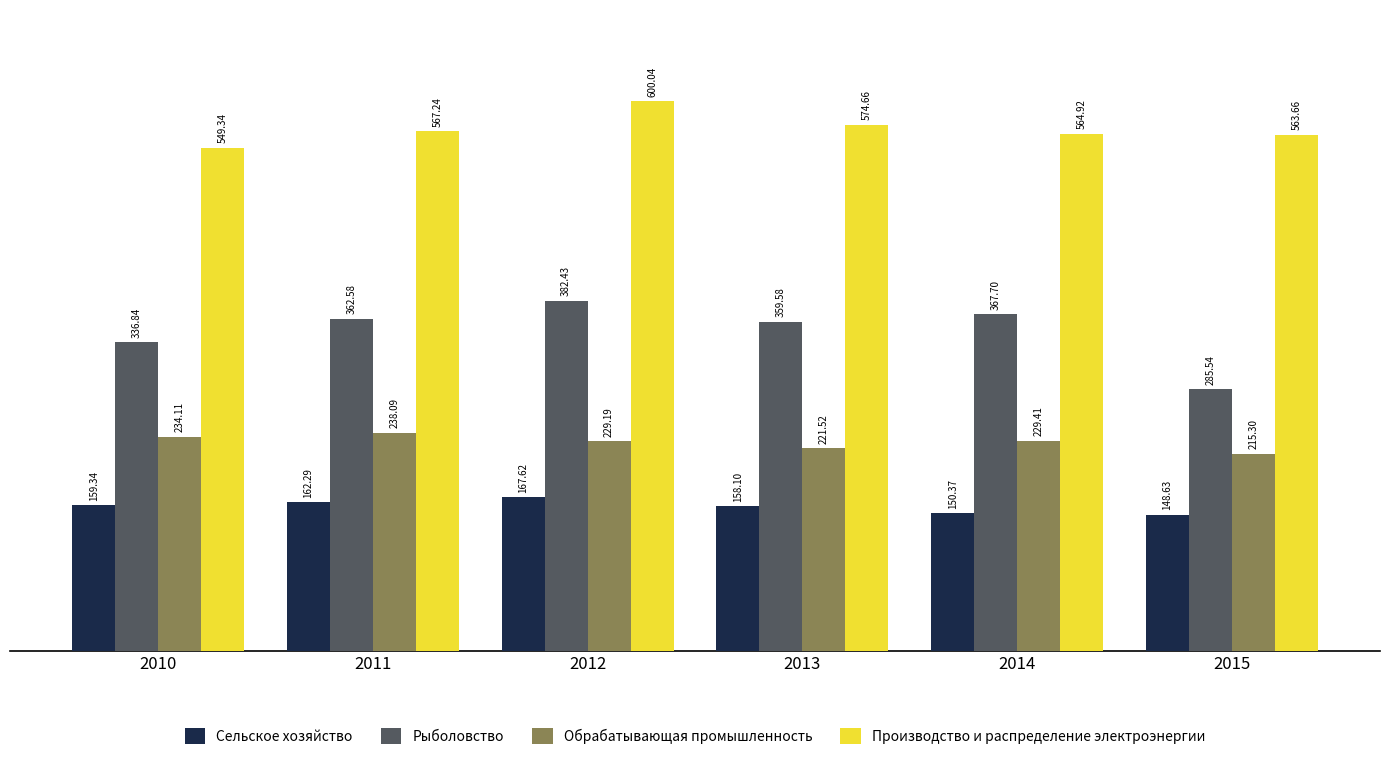

What is the sum of the Сельское хозяйство values at 2014 and 2011?

312.7